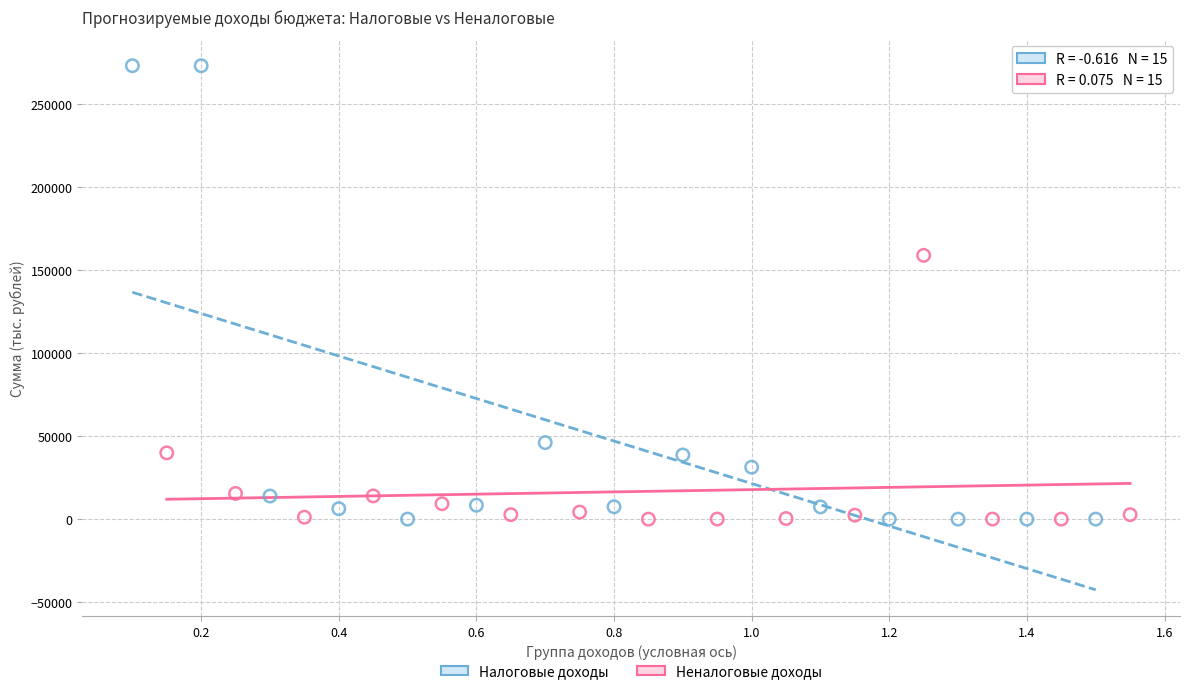

Which series reaches the maximum Y coordinate?

Налоговые доходы